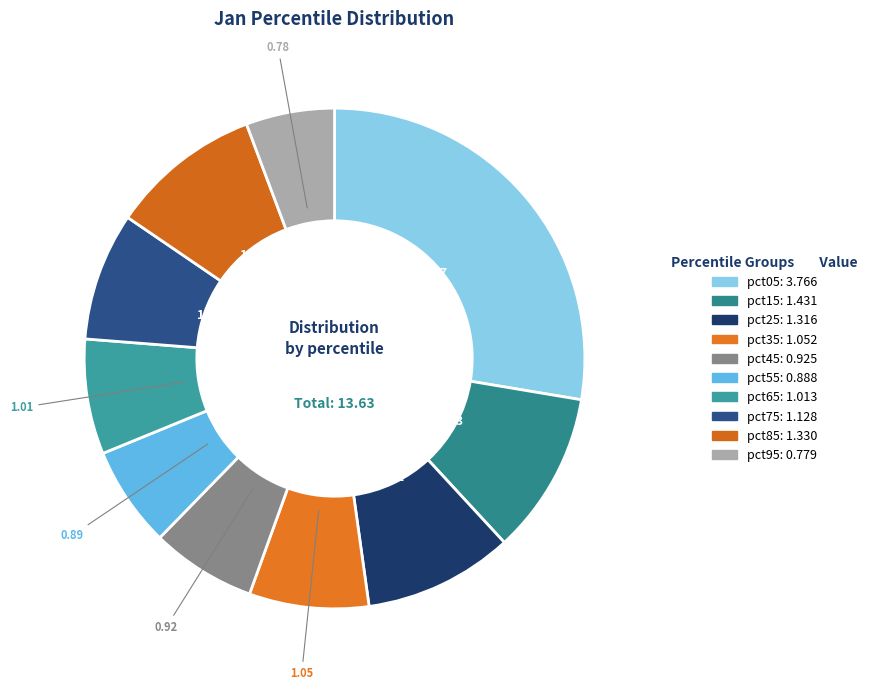

How many segments does this pie chart have?

10